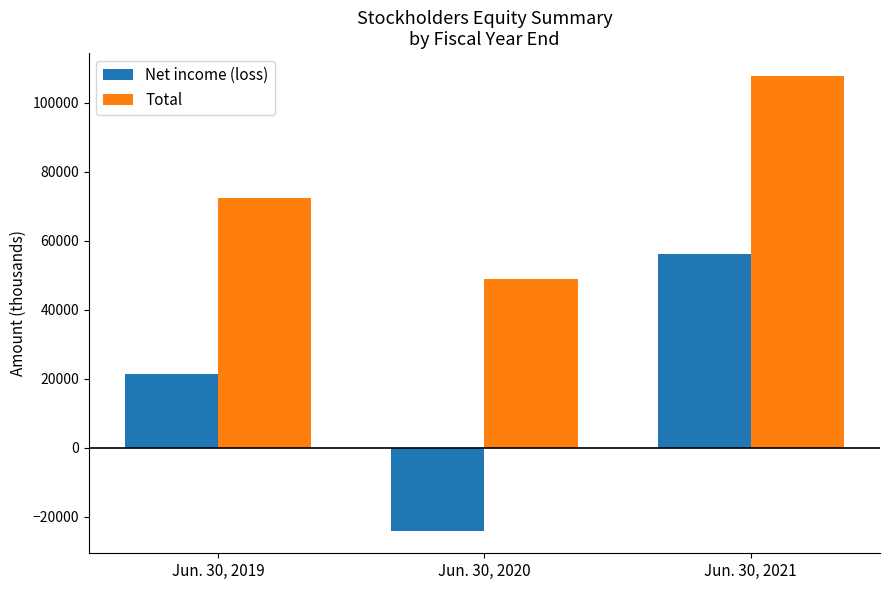

The Net income (loss) series shows 56170 at Jun. 30, 2021. True or false?

True